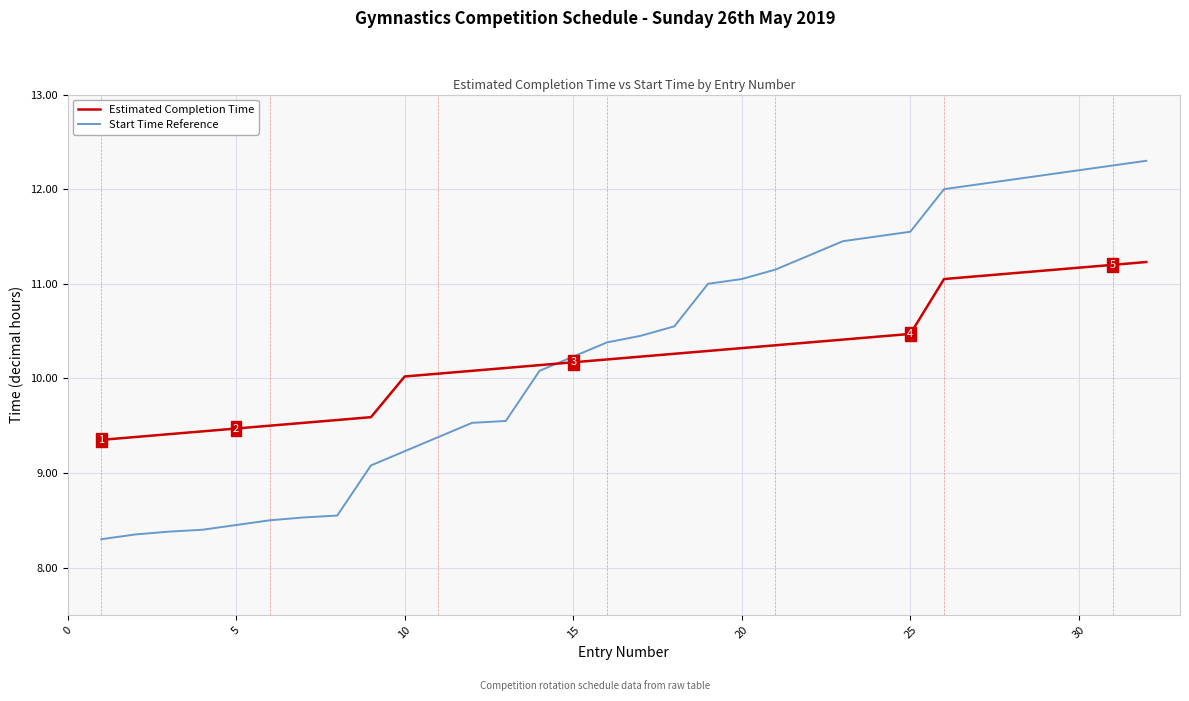

Does the chart have visible grid lines?

Yes